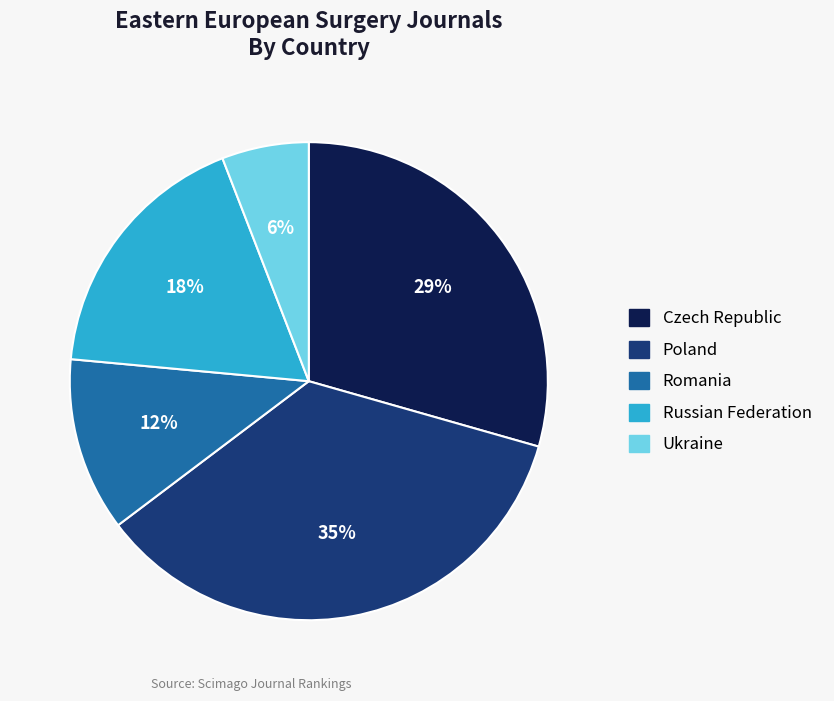

What is the smallest slice in the pie chart?

Ukraine